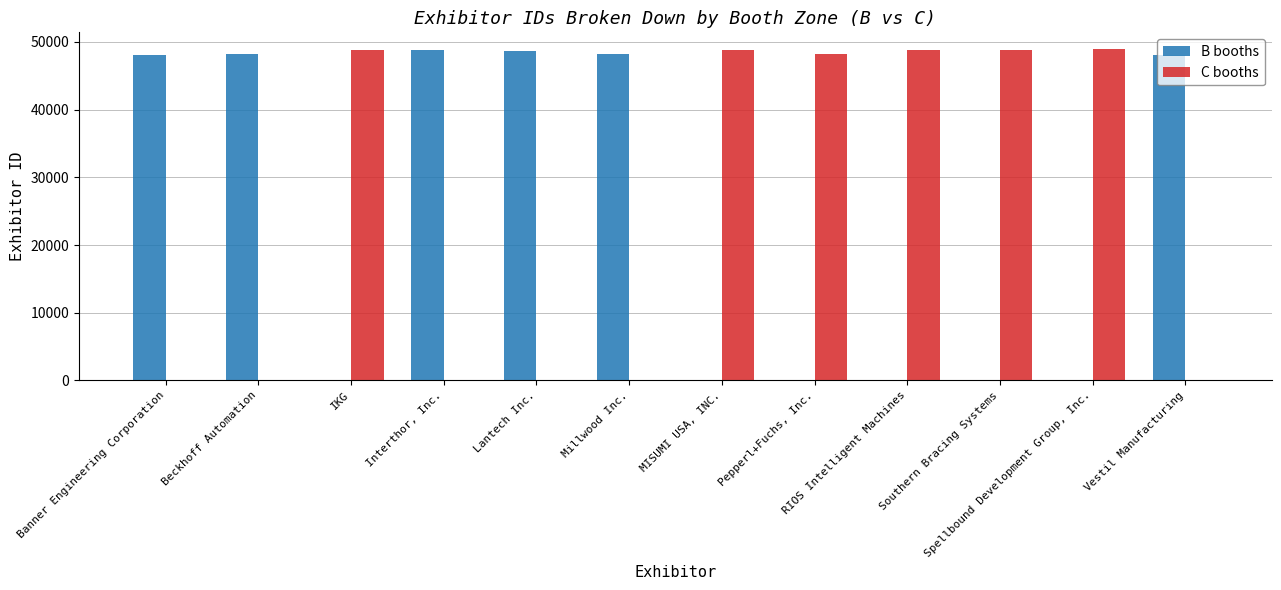

What is the spread (max minus min) of values at Lantech Inc.?

48607